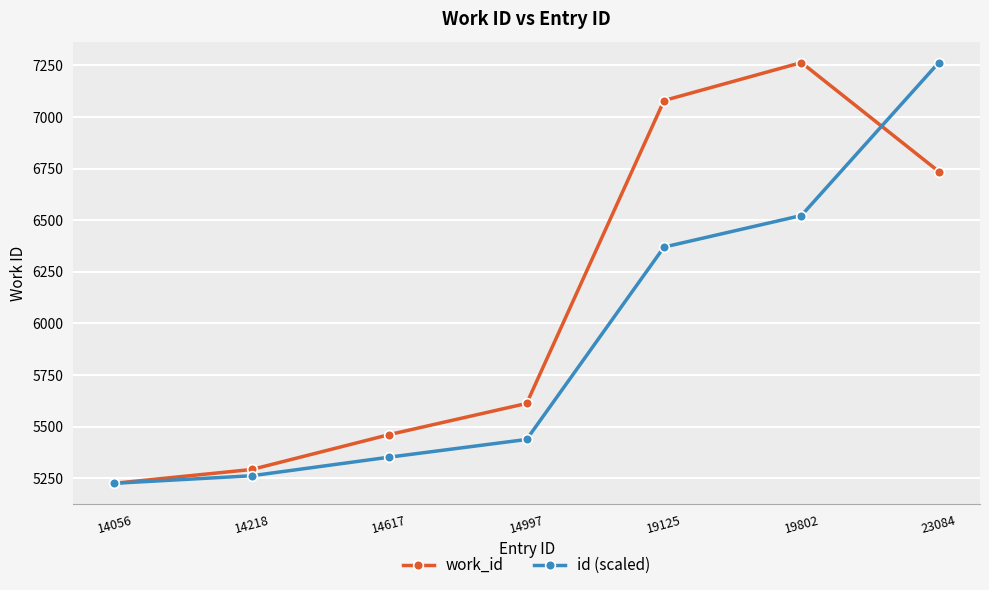

Rank the series at 19125 from lowest to highest value.

id (scaled), work_id